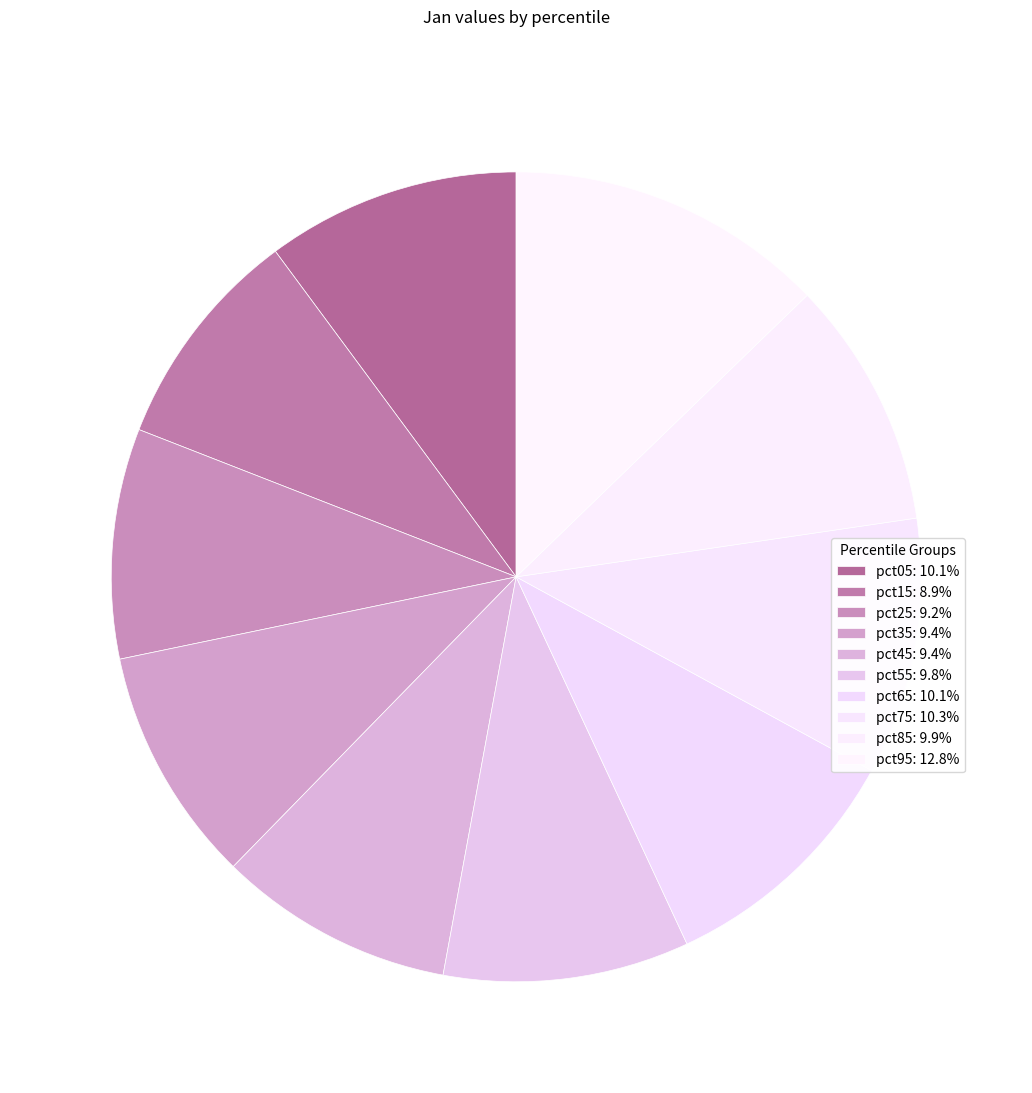

Rank the categories by value from highest to lowest.

pct95, pct75, pct05, pct65, pct85, pct55, pct35, pct45, pct25, pct15